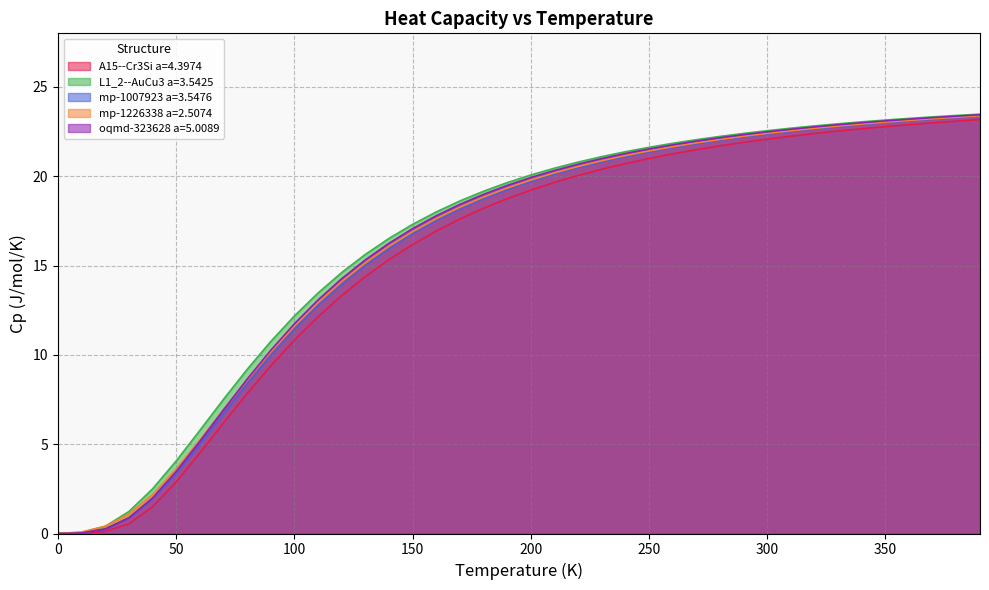

Which series changed the most between 0.0 and 60.0?

L1_2--AuCu3 a=3.5425